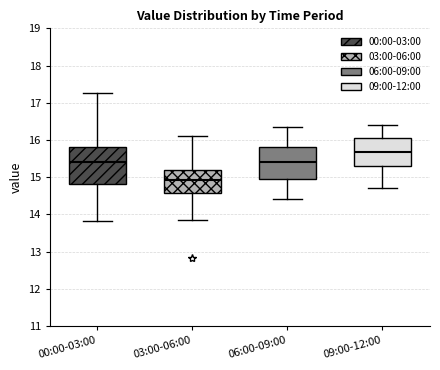

Where does the lower whisker of the box for 03:00-06:00 end on the y-axis? The values are not printed on the chart, so give them approximately, as read against the axis.

13.9